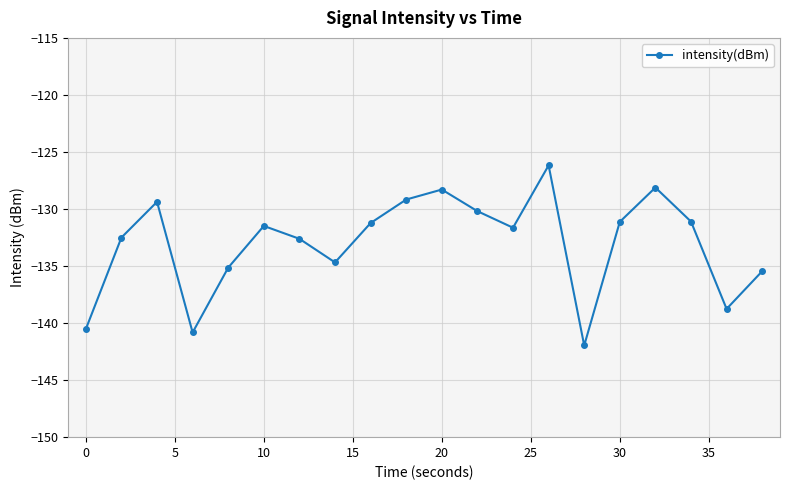

How many points are higher than both their immediate neighbors (excluding endpoints)?

5